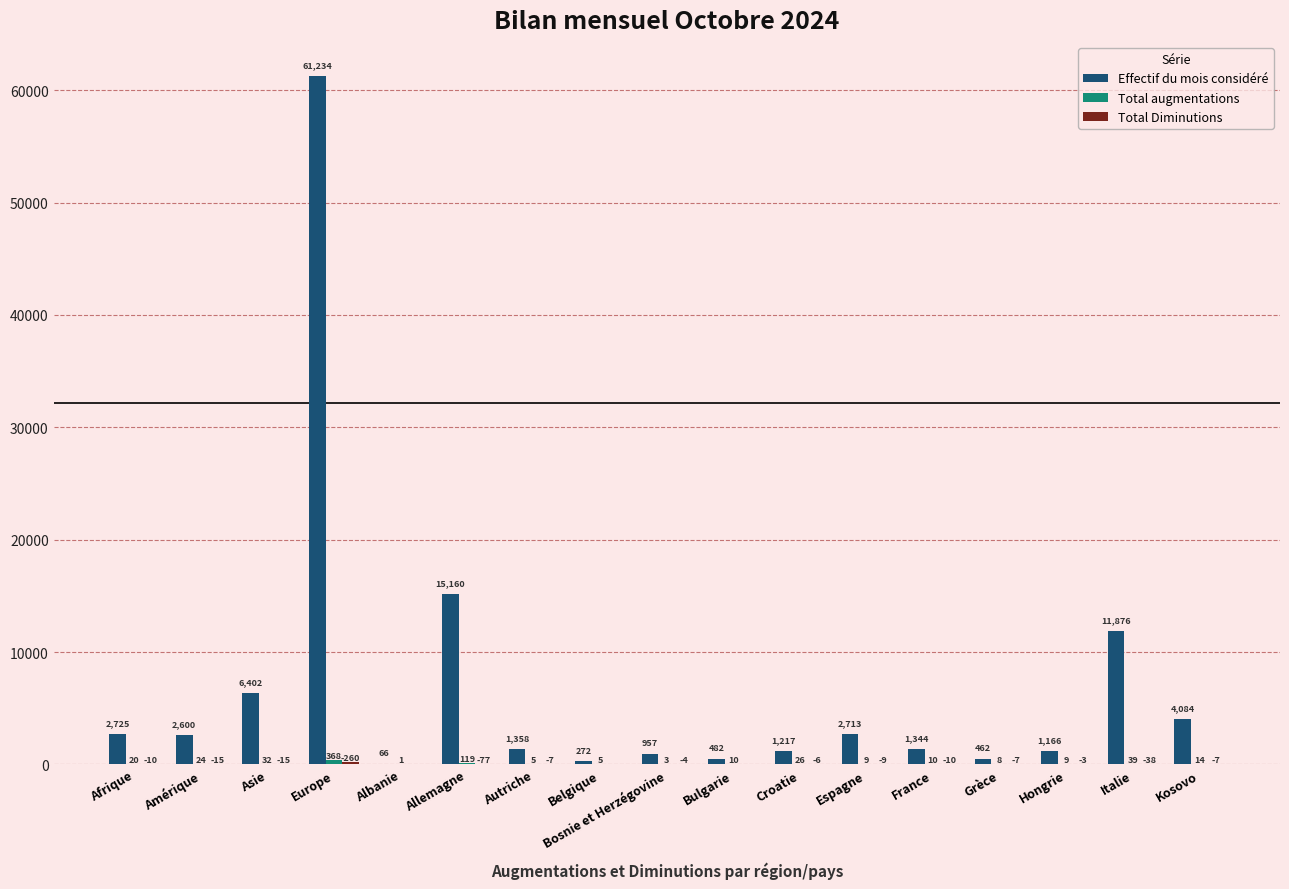

Read the Effectif du mois considéré value at Amérique, to the nearest 10.

2600